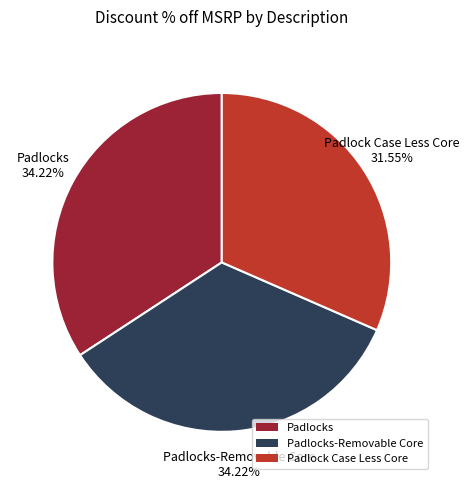

How many slices are in this pie chart?

3